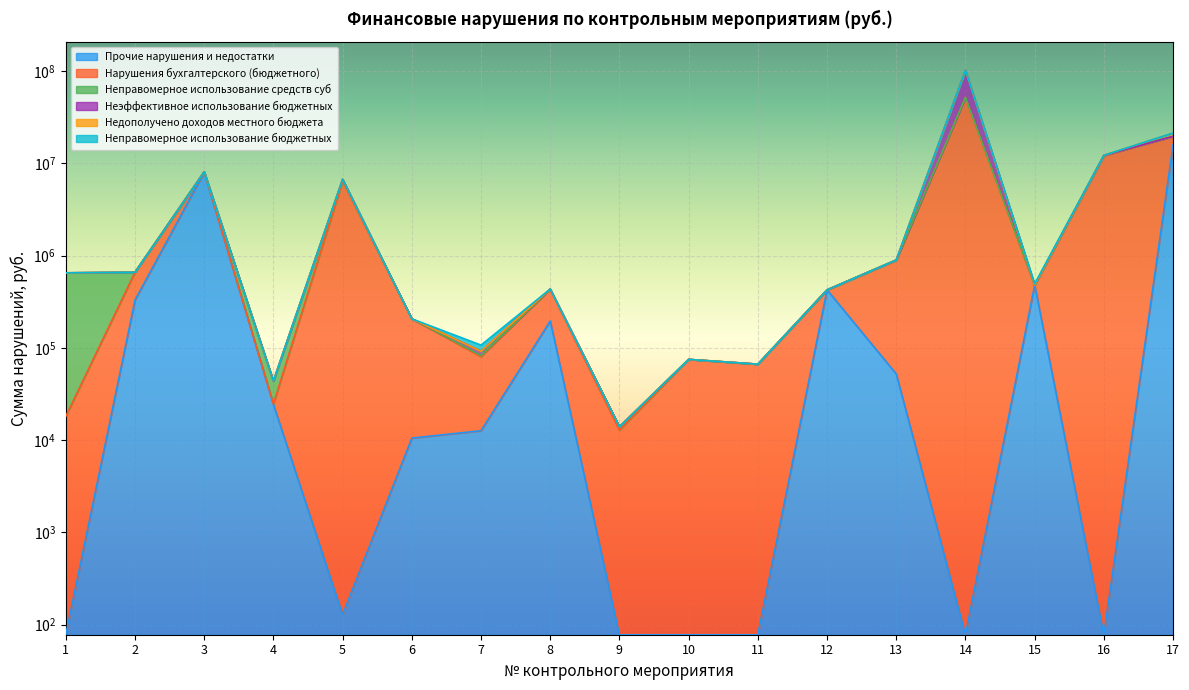

At which label does Неправомерное использование средств суб reach its minimum?

2